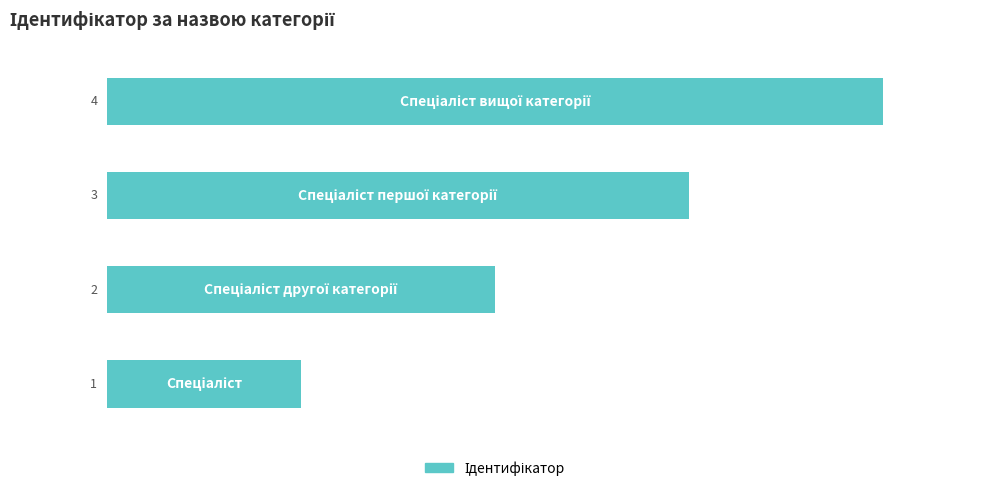

What is the maximum value shown in the chart?

4